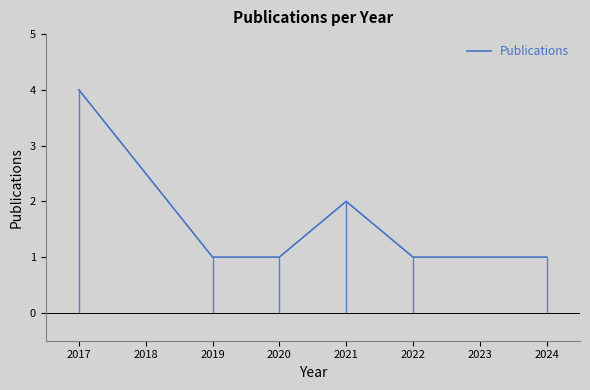

How many lines are shown in the chart?

1